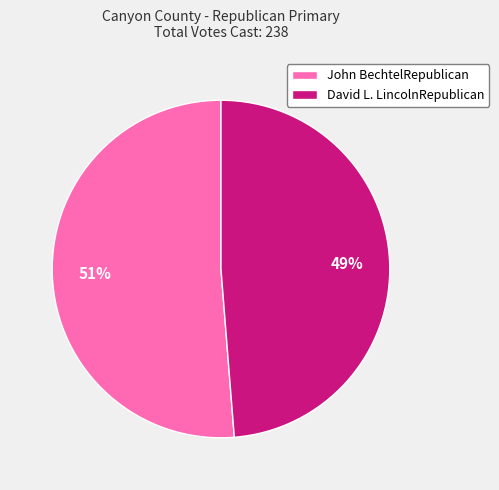

How many segments does this pie chart have?

2